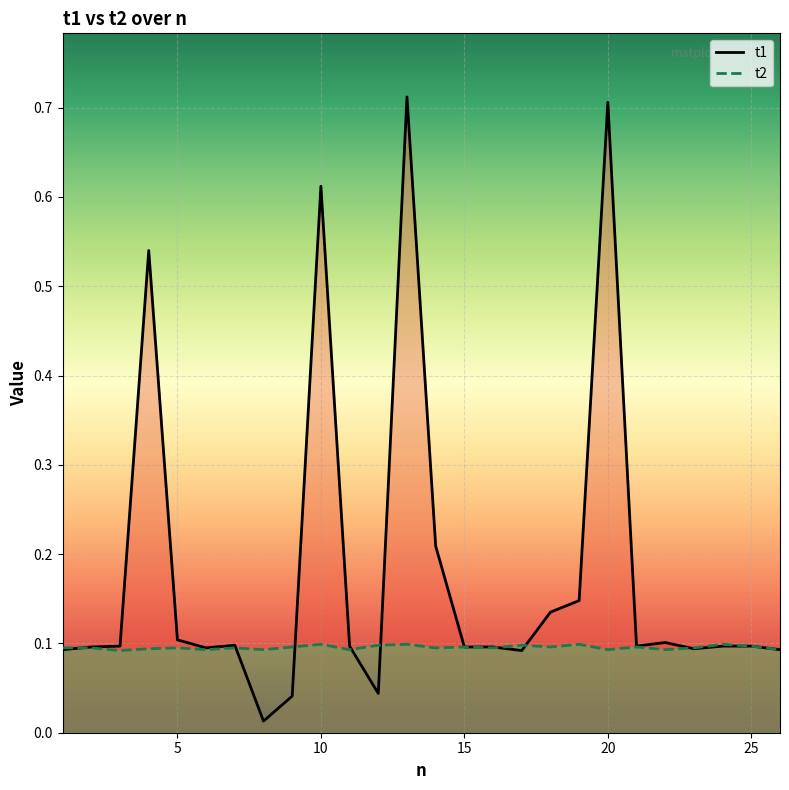

Which series changed the most between 10 and 20?

t1